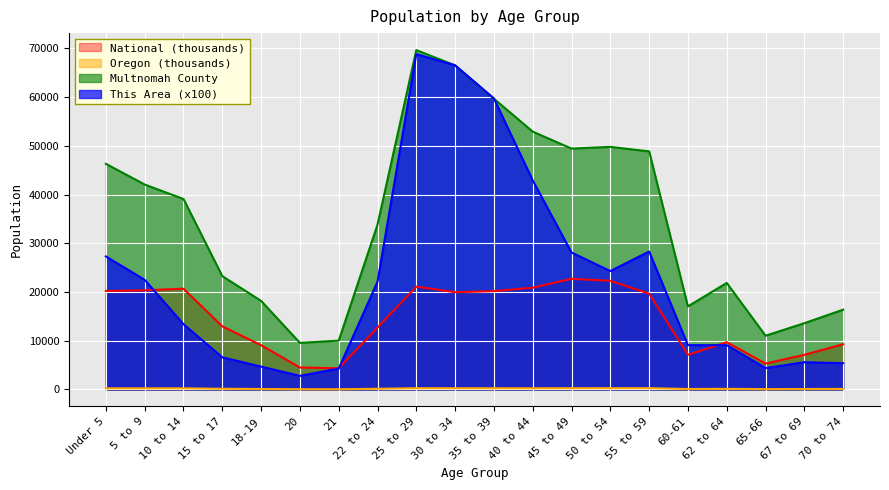

Reading left to right, what are all the values shown in this chart?

This Area: 27300.0	22500.0	13400.0	6600.0	4700.0	2800.0	4300.0	22100.0	68800.0	66500.0	59700.0	42900.0	28100.0	24300.0	28300.0	9100.0	9100.0	4400.0	5600.0	5400.0
Multnomah County: 46298.0	42050.0	39077.0	23258.0	18178.0	9565.0	10025.0	33826.0	69630.0	66488.0	59651.0	52899.0	49425.0	49774.0	48853.0	17051.0	21863.0	11034.0	13602.0	16380.0
Oregon: 237.6	237.2	242.6	149.1	105.7	52.5	50.6	150.0	265.0	259.1	251.2	248.4	262.9	276.2	273.4	100.6	135.6	73.7	96.2	120.2
National: 20201.4	20348.7	20677.2	12954.3	9086.1	4519.1	4354.3	12712.6	21101.8	19962.1	20179.6	20891.0	22708.6	22298.1	19664.8	7113.7	9704.2	5319.9	7115.4	9278.2